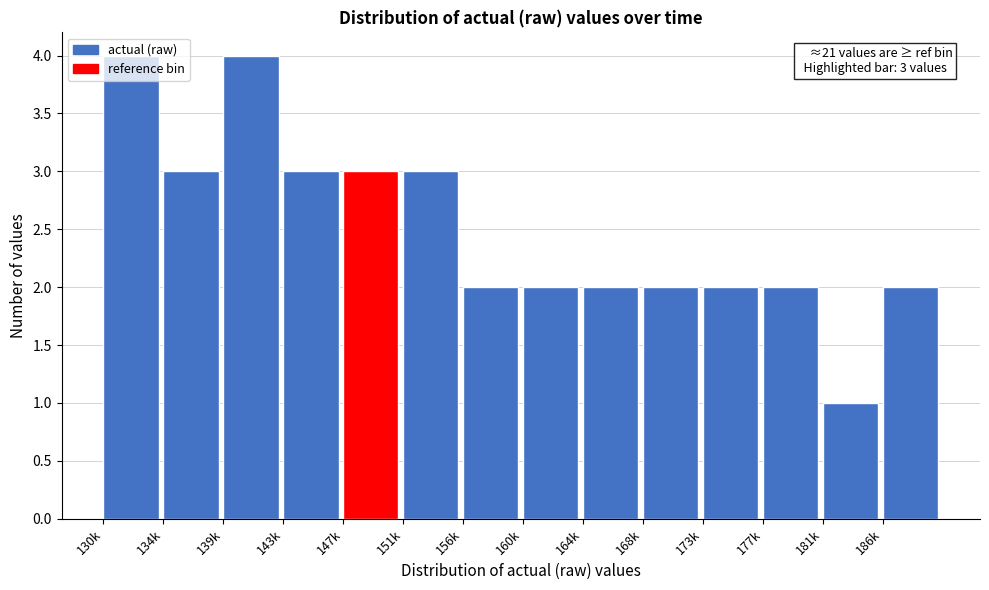

What is the label of the 7th bar from the left?

156k